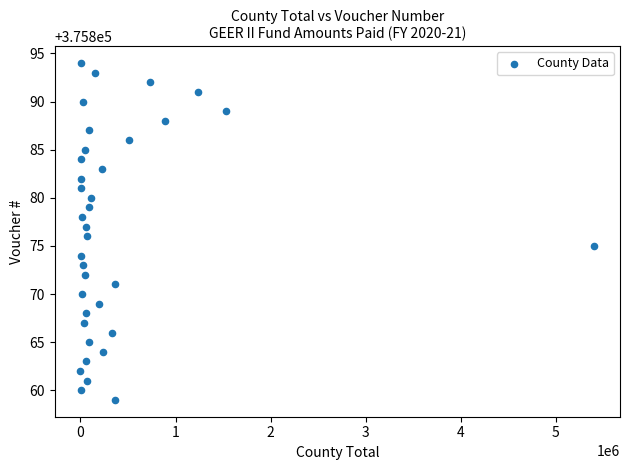

What is the range of Y values (max minus min)?

35